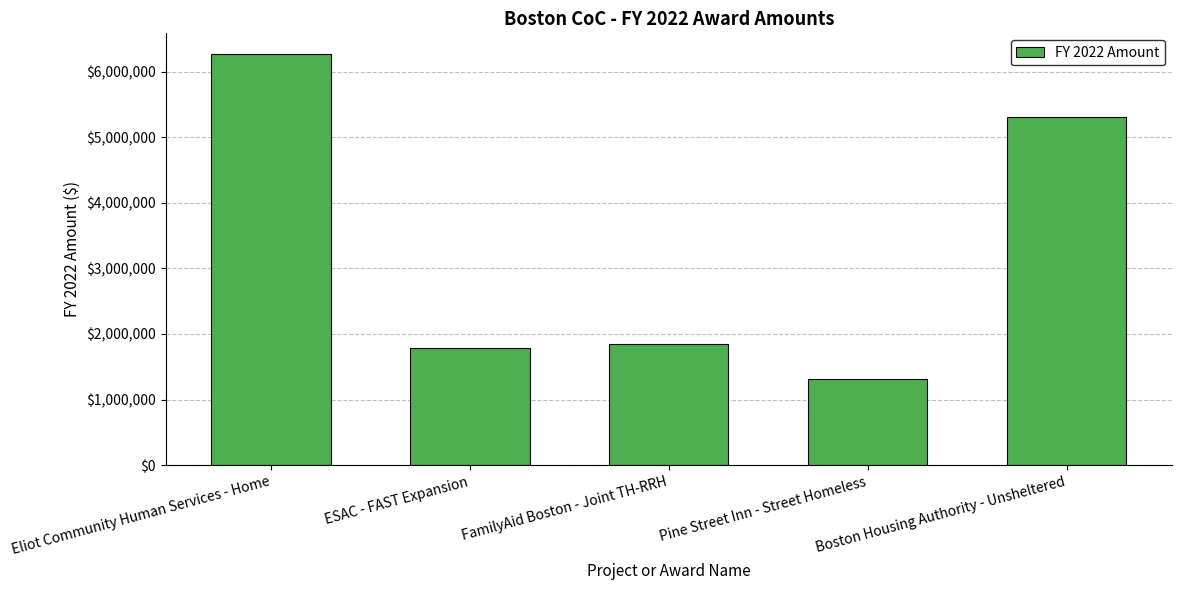

What is the value of the 4th bar from the left?

1320000